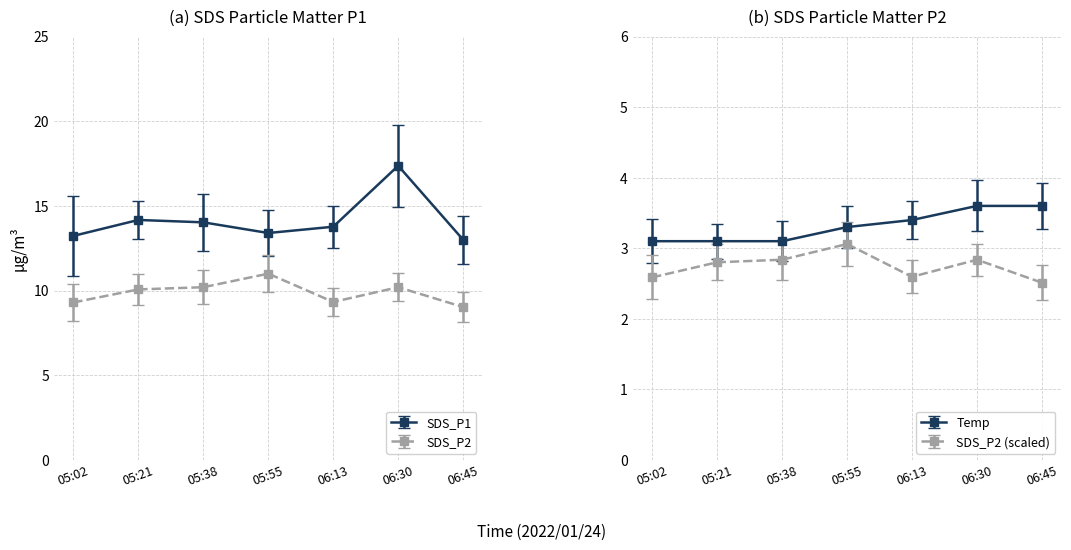

At how many categories does at least one series exceed 10?

7